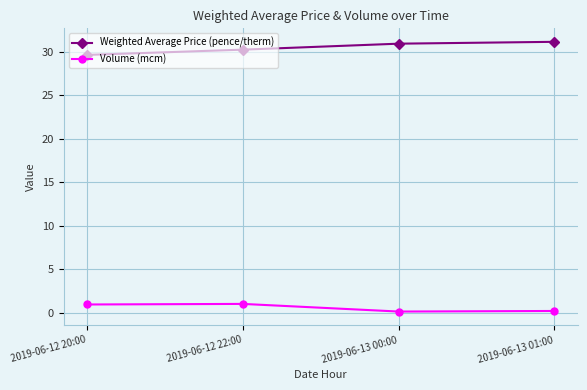

True or false: Weighted Average Price (pence/therm) has a value of 12.5 at 2019-06-12 20:00.

False